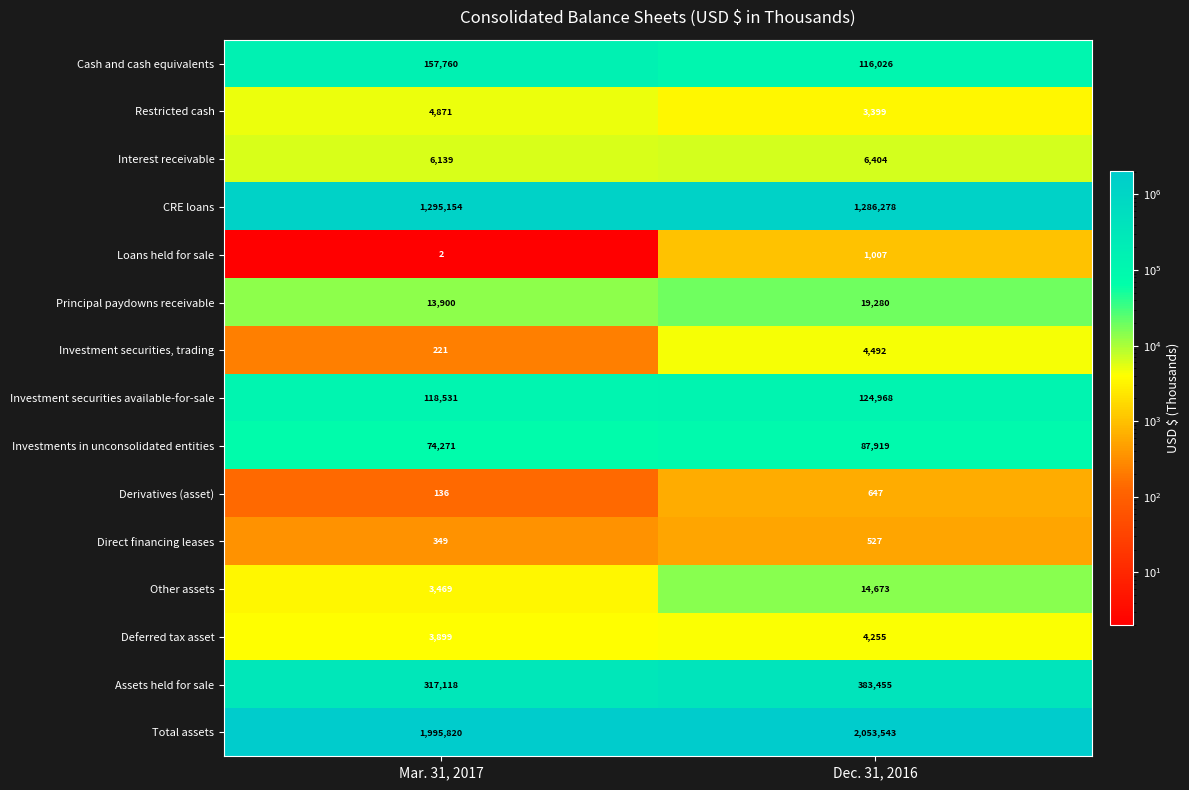

Reading left to right, list all the values displayed in this chart.

Cash and cash equivalents: 157760	116026
Restricted cash: 4871	3399
Interest receivable: 6139	6404
CRE loans: 1295154	1286278
Loans held for sale: 2	1007
Principal paydowns receivable: 13900	19280
Investment securities, trading: 221	4492
Investment securities available-for-sale: 118531	124968
Investments in unconsolidated entities: 74271	87919
Derivatives (asset): 136	647
Direct financing leases: 349	527
Other assets: 3469	14673
Deferred tax asset: 3899	4255
Assets held for sale: 317118	383455
Total assets: 1995820	2053543